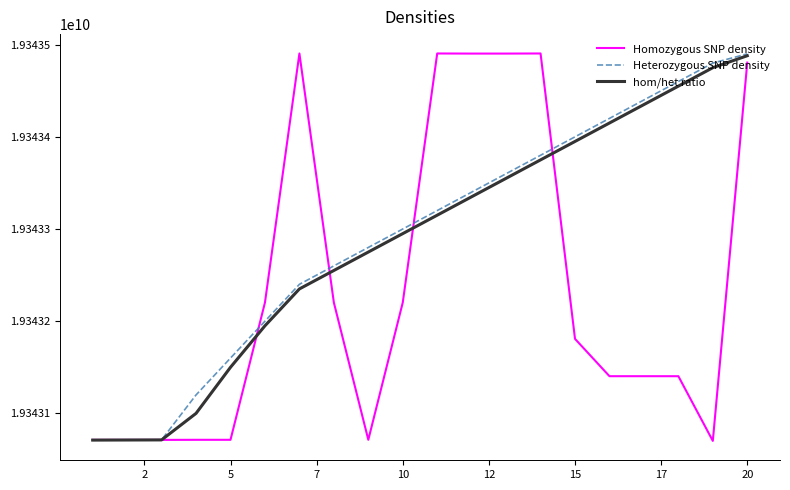

True or false: Heterozygous SNP density has more than 2 points higher than both neighbors.

False